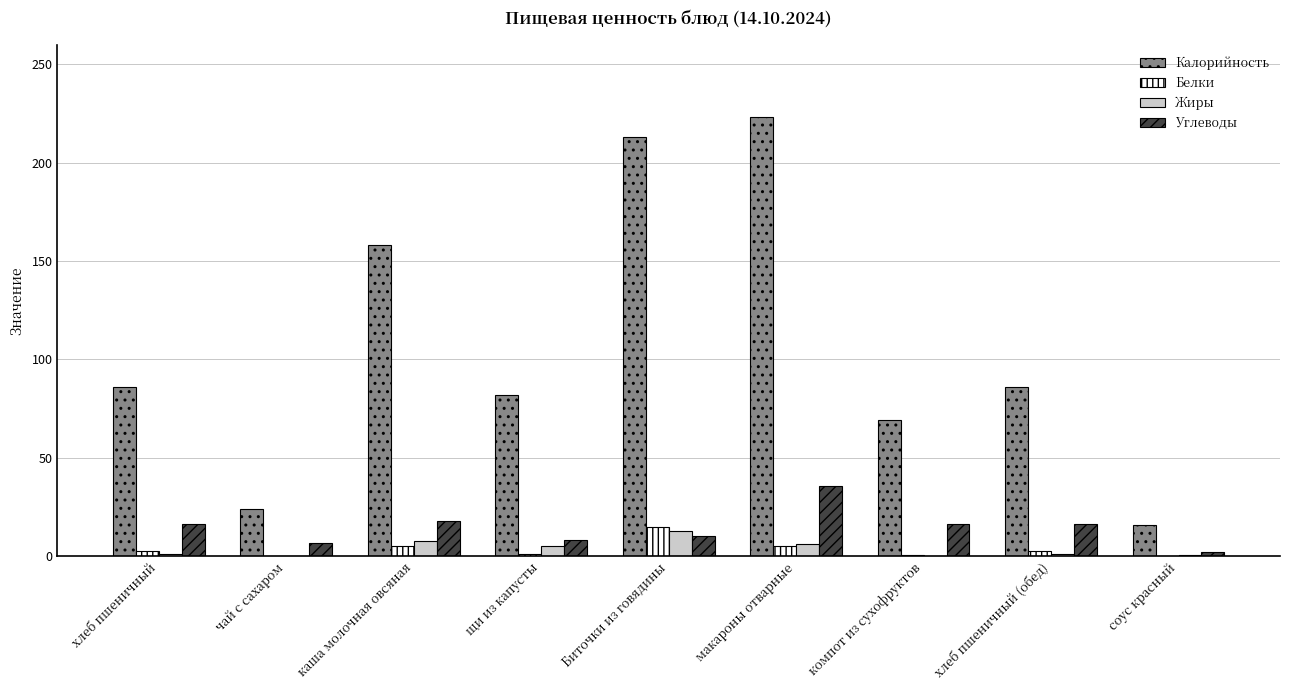

What is the sum of all Углеводы values?

130.0